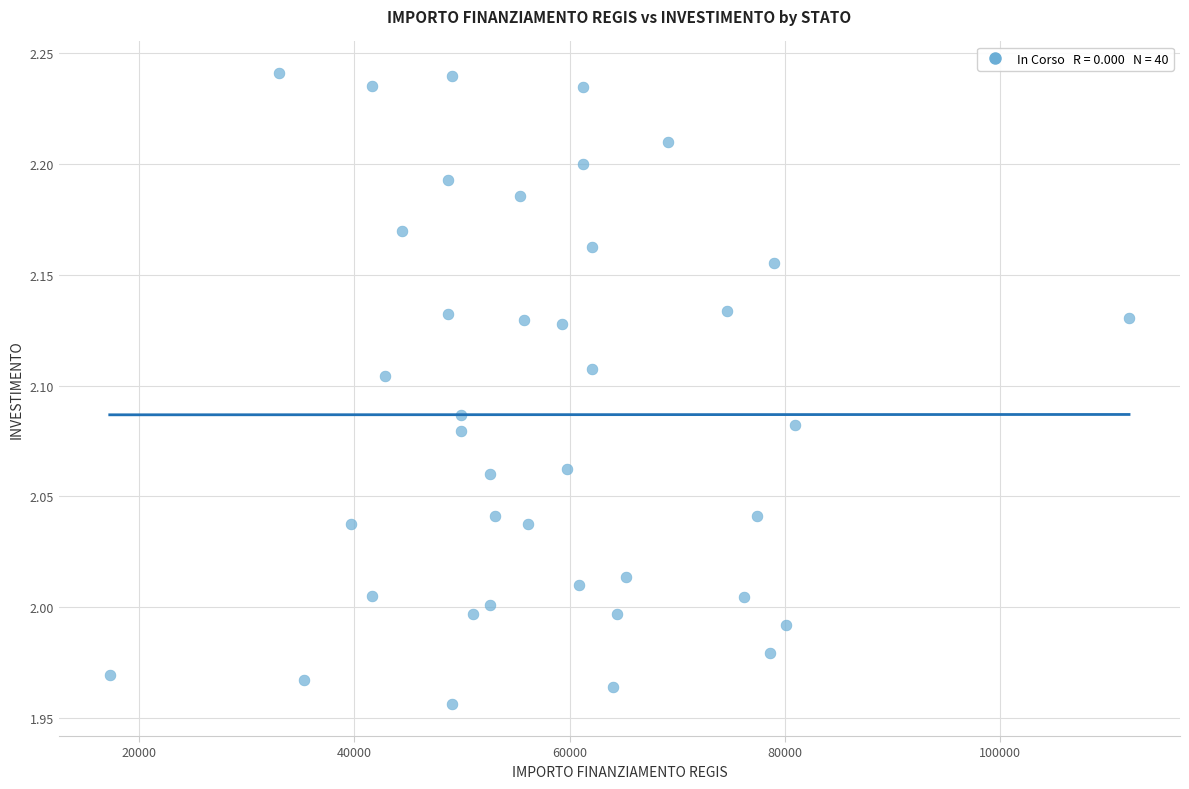

What is the range of X values (max minus min)?

94665.7